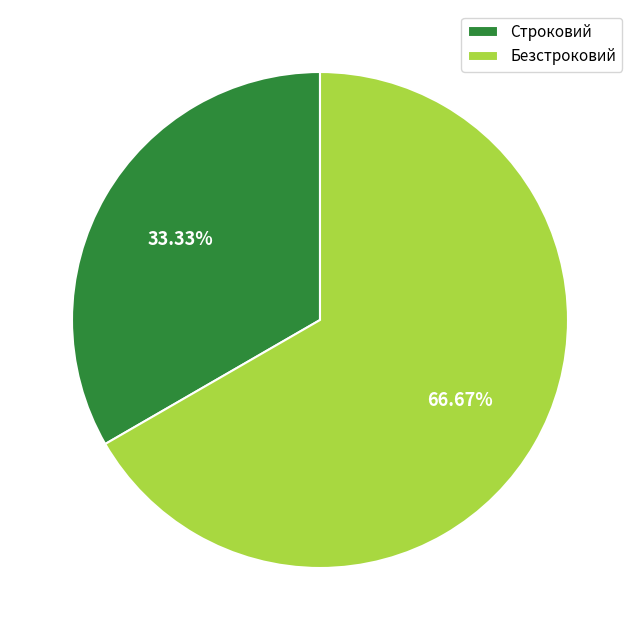

Which slice is the smallest?

Строковий